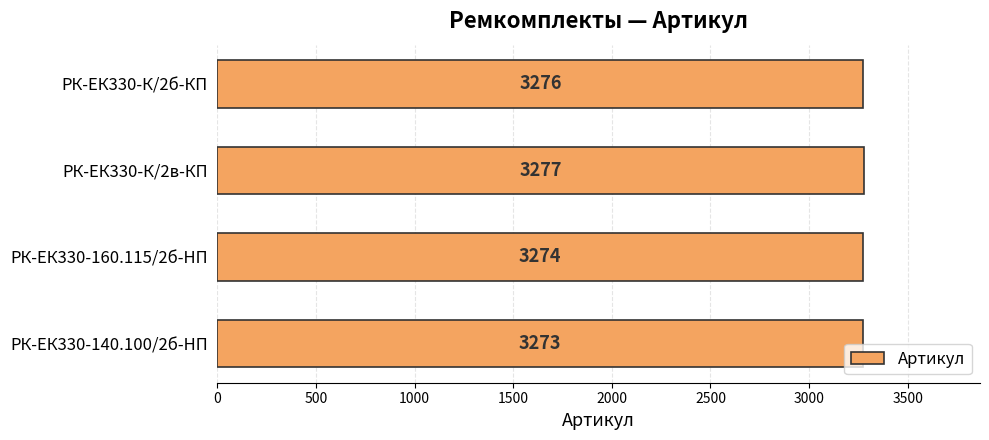

Rank the categories by value from highest to lowest.

РК-ЕК330-К/2в-КП, РК-ЕК330-К/2б-КП, РК-ЕК330-160.115/2б-HП, РК-ЕК330-140.100/2б-HП